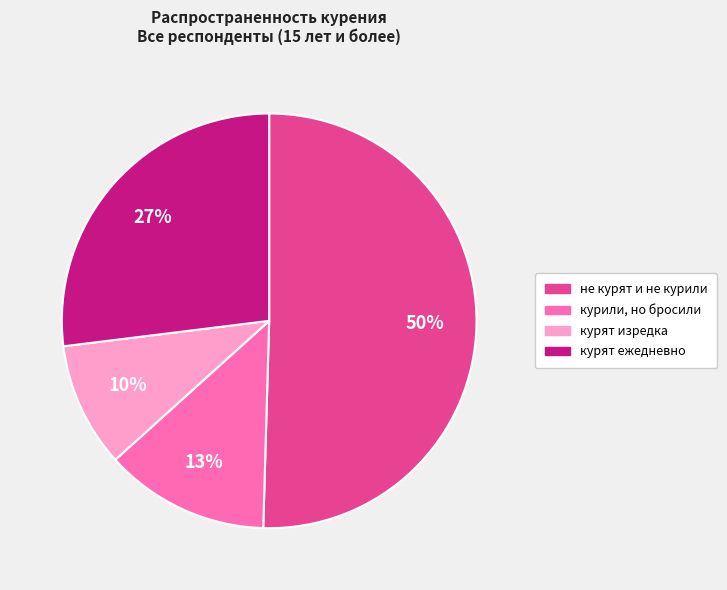

To the nearest percent, what portion does курят ежедневно represent?

27%